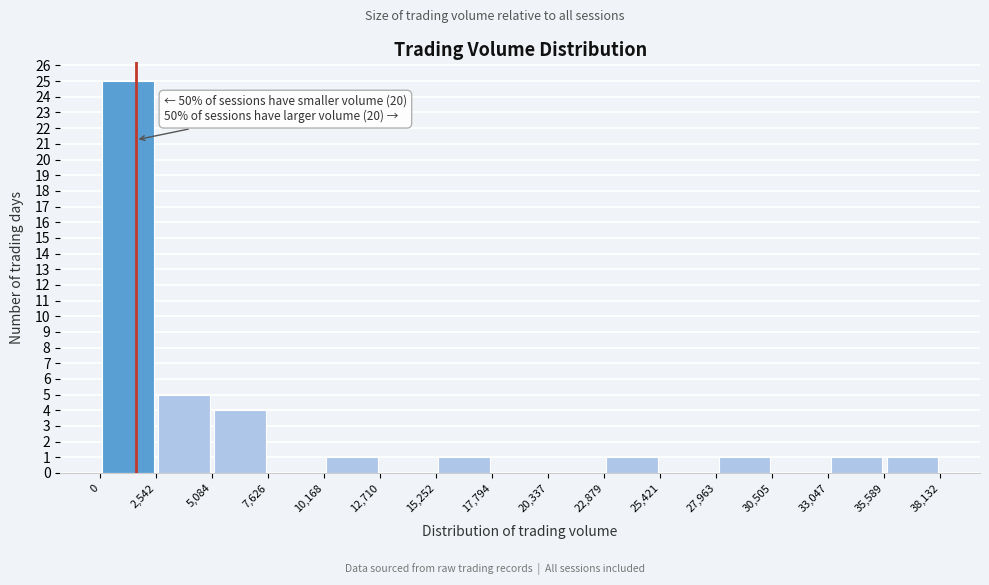

Which range on the x-axis has the tallest bar?

0 to 2,542